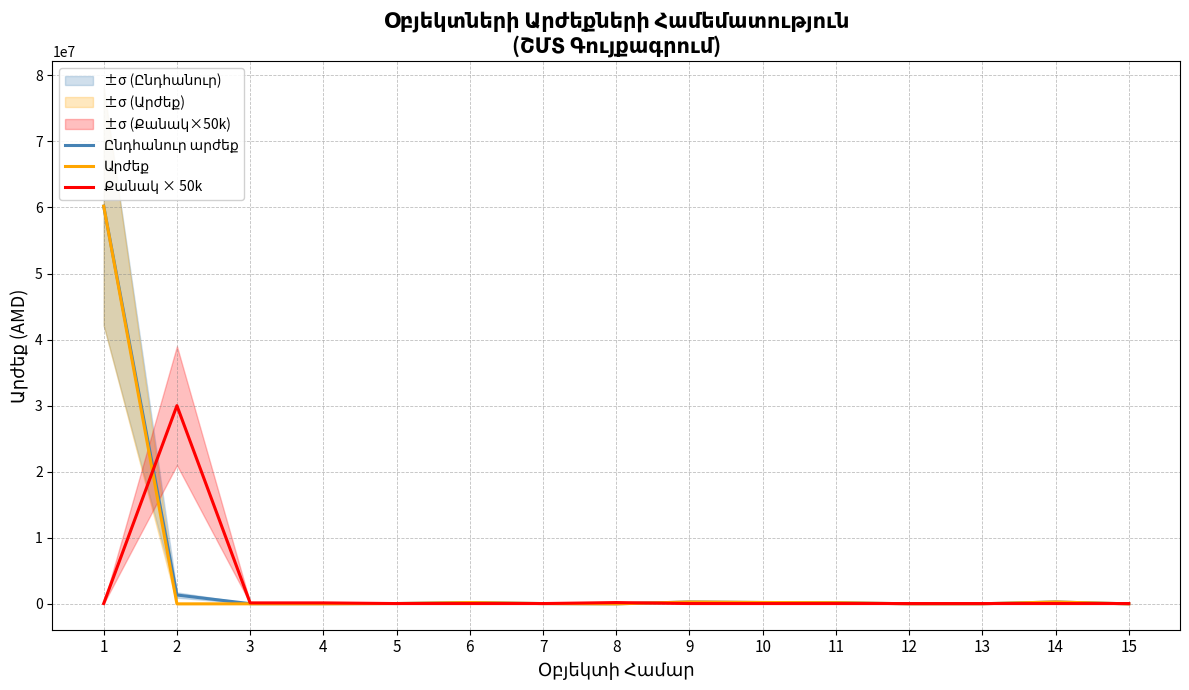

At which category is the sum across all series the highest?

1